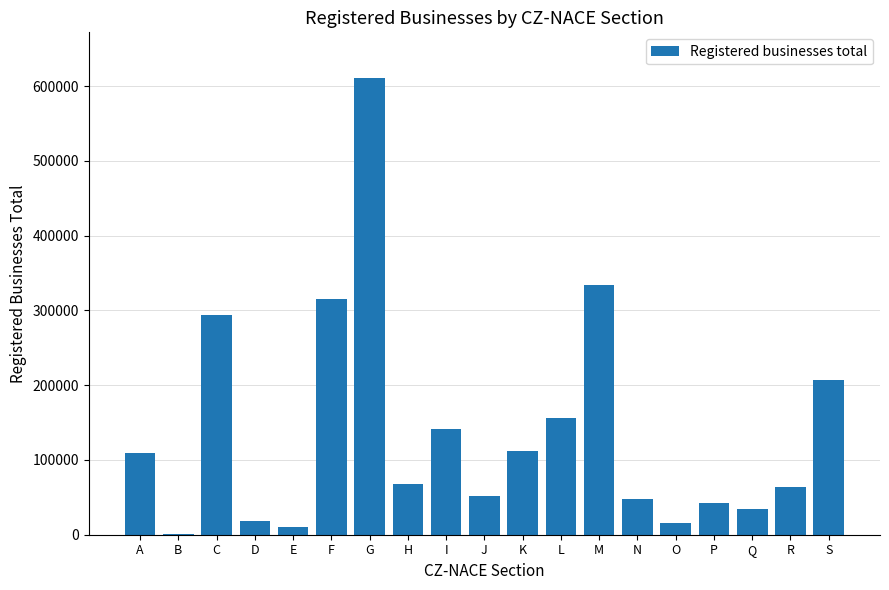

What is the maximum value shown in the chart?

610711